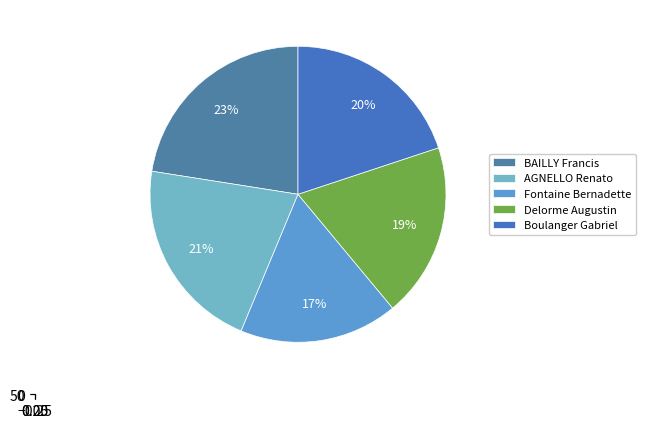

To the nearest percent, what portion does Delorme Augustin represent?

19%